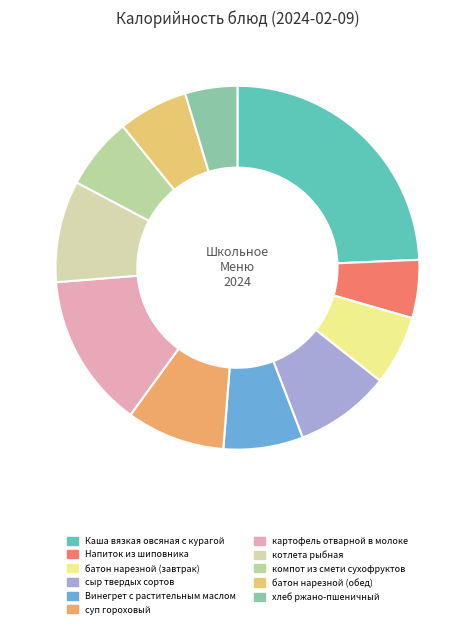

How many slices are in this pie chart?

11